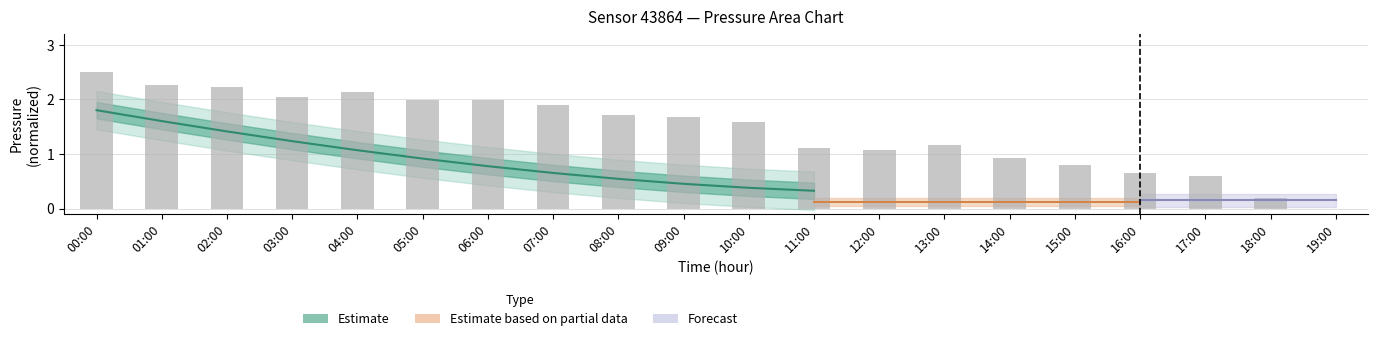

Which has a higher value, 00:00 or 05:00?

00:00